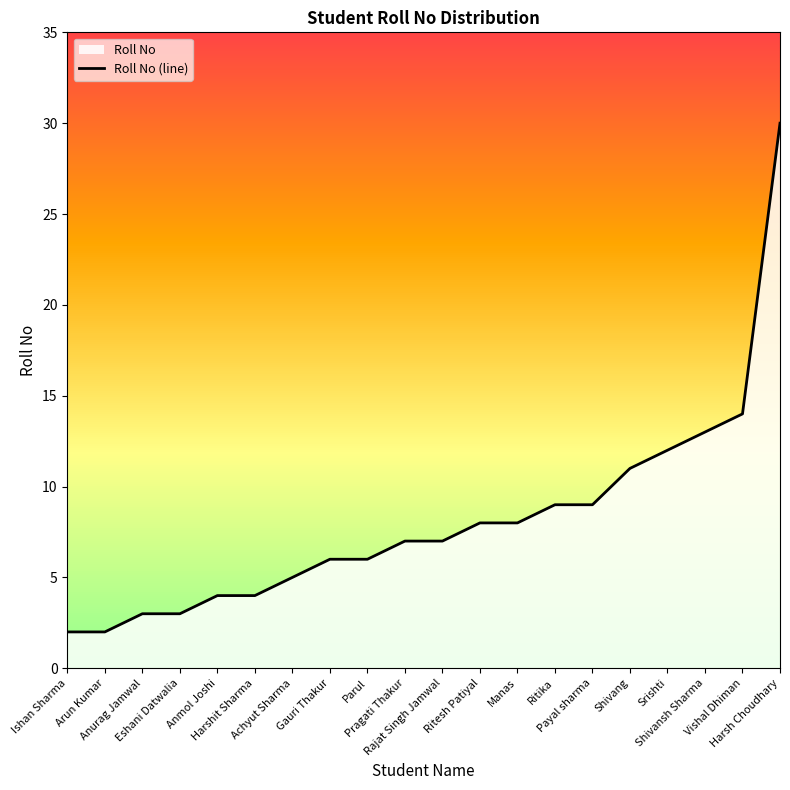

Rank the categories by value from lowest to highest.

Ishan Sharma, Arun Kumar, Anurag Jamwal, Eshani Datwalia, Anmol Joshi, Harshit Sharma, Achyut Sharma, Gauri Thakur, Parul, Pragati Thakur, Rajat Singh Jamwal, Ritesh Patiyal, Manas, Ritika, Payal sharma, Shivang, Srishti, Shivansh Sharma, Vishal Dhiman, Harsh Choudhary